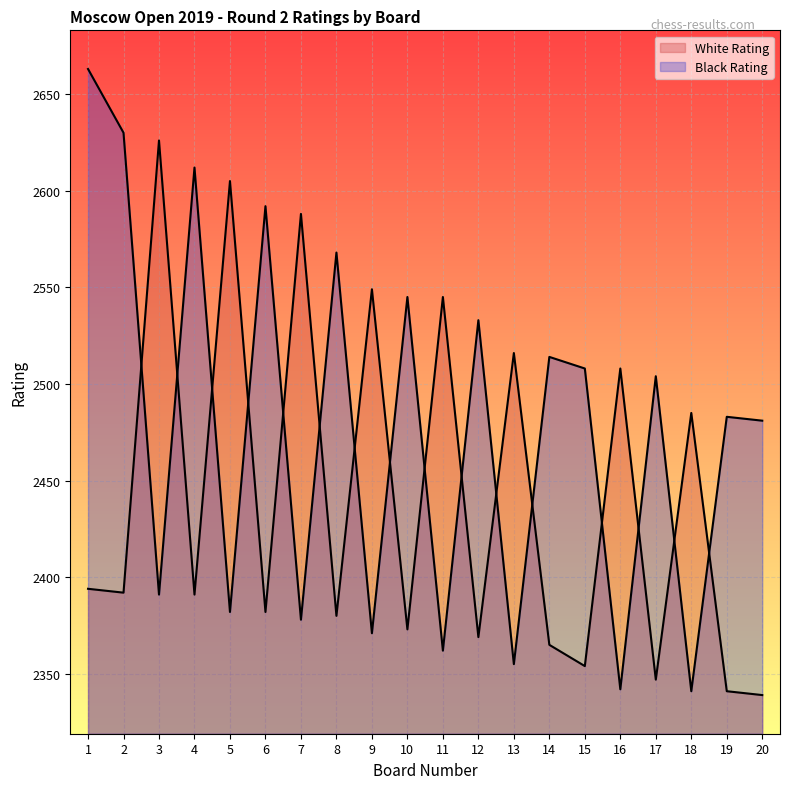

How many values in the Black Rating series are below 2504?

10